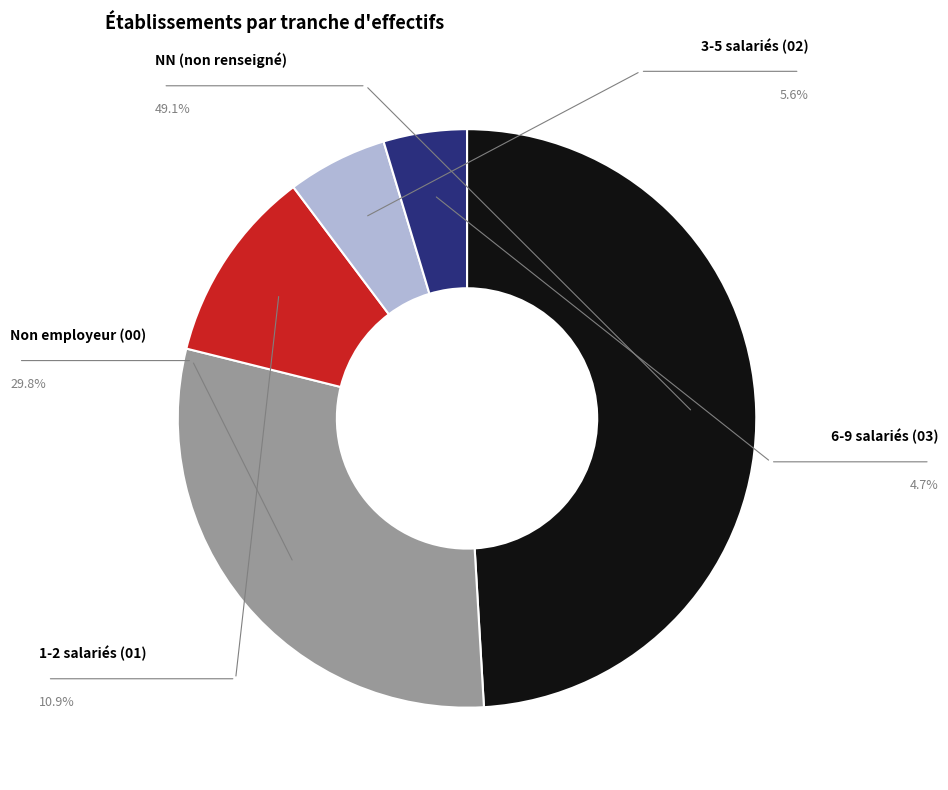

Is there any slice that represents more than half of the pie?

No